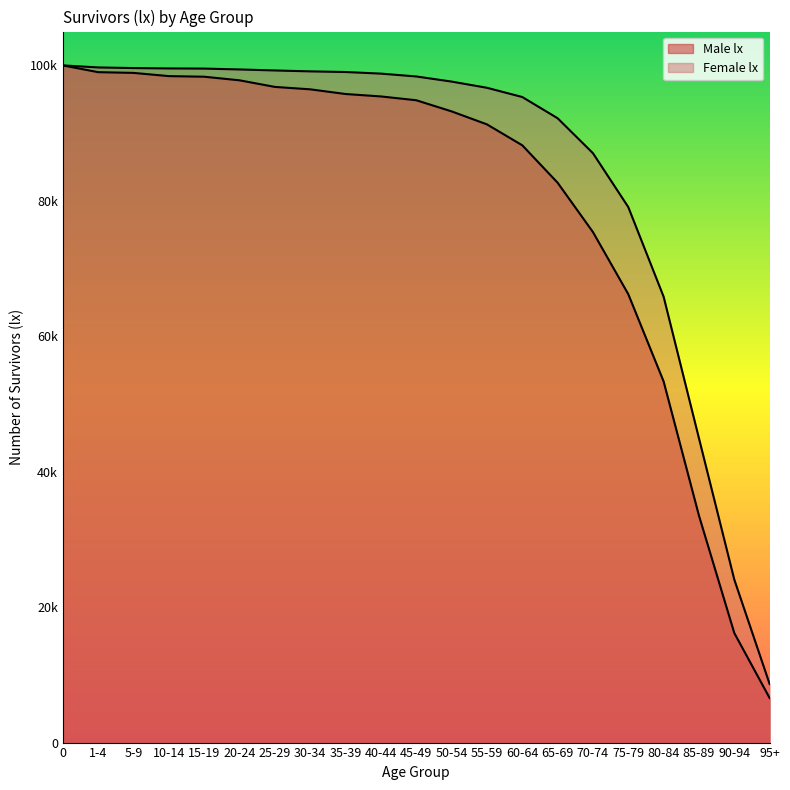

Which has a higher value, 70-74 or 5-9?

5-9